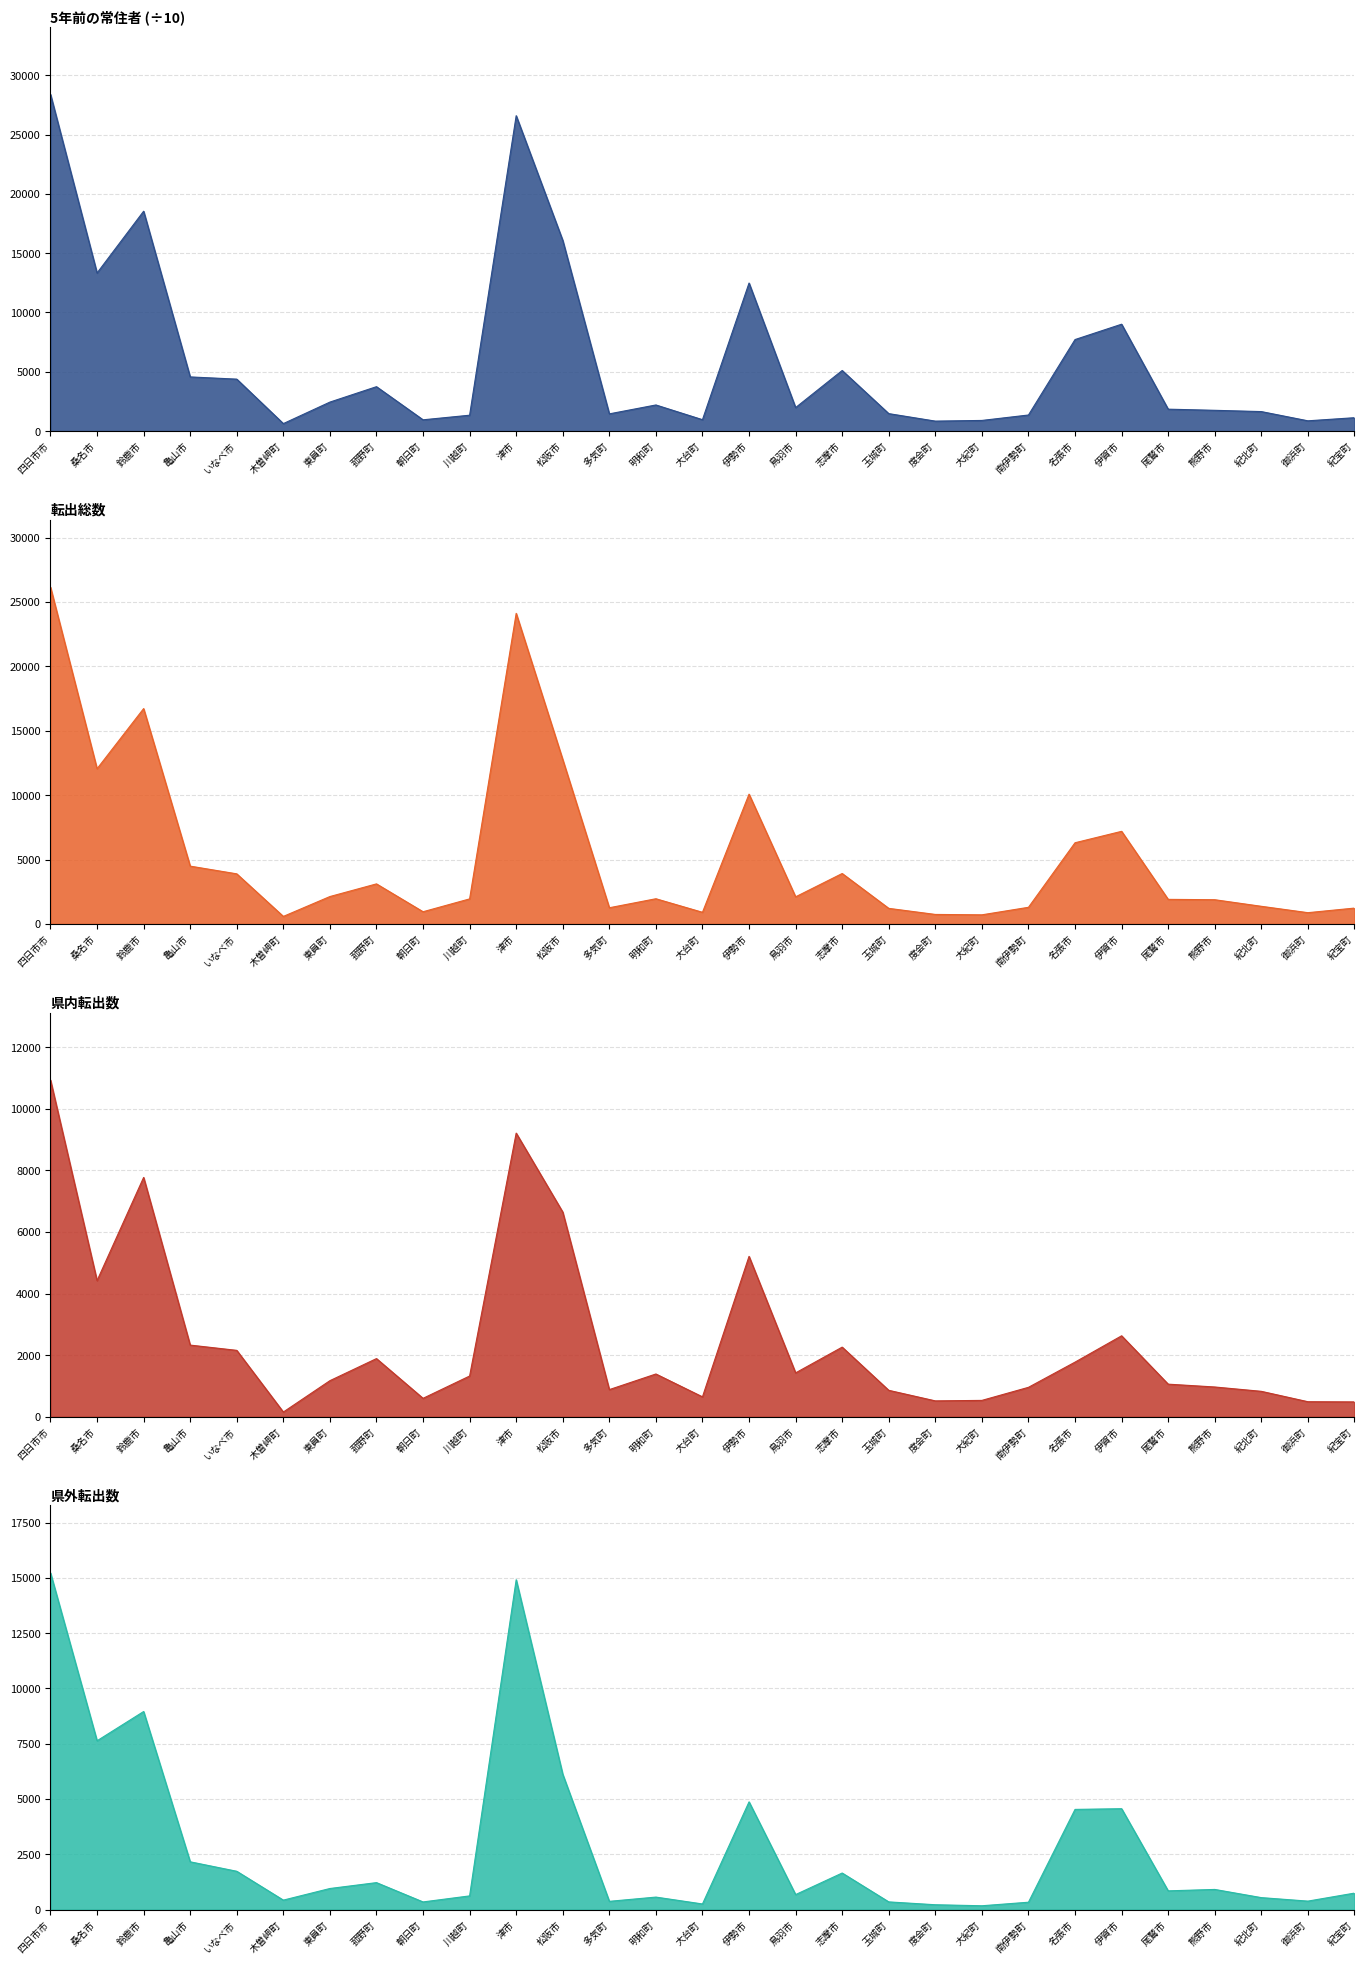

True or false: 転出総数 and 県内転出数 cross at least once.

False